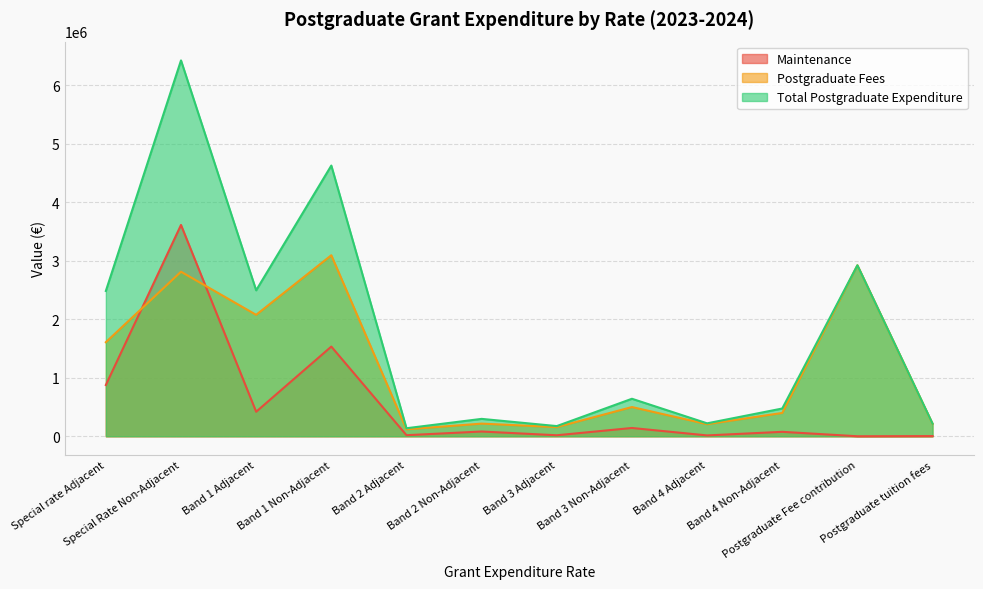

At which label does Maintenance first exceed 81078?

Special rate Adjacent